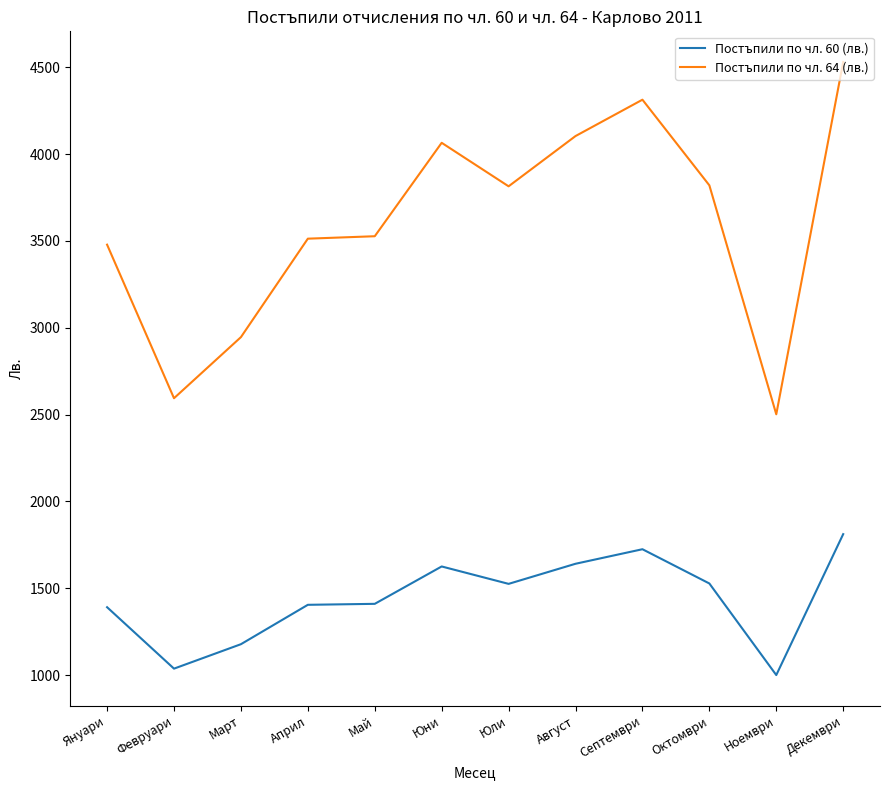

True or false: Постъпили по чл. 60 (лв.) and Постъпили по чл. 64 (лв.) intersect in this chart.

False